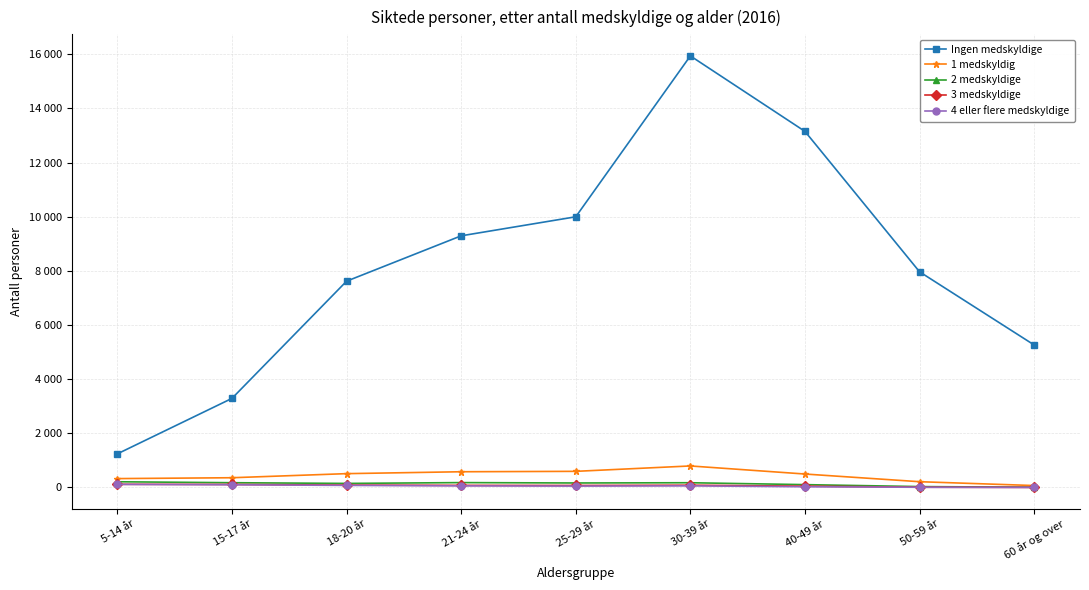

Where is the first local maximum for Ingen medskyldige?

30-39 år